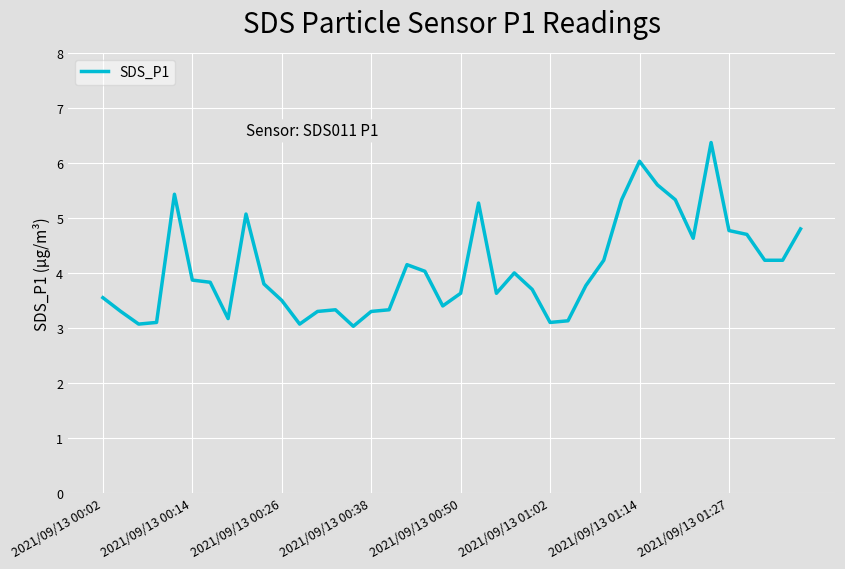

Does the chart have visible grid lines?

Yes